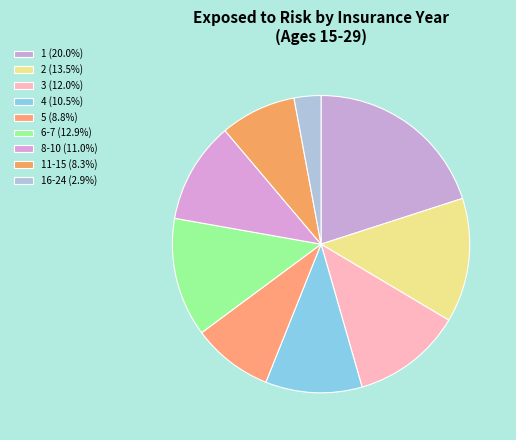

How many slices are in this pie chart?

9